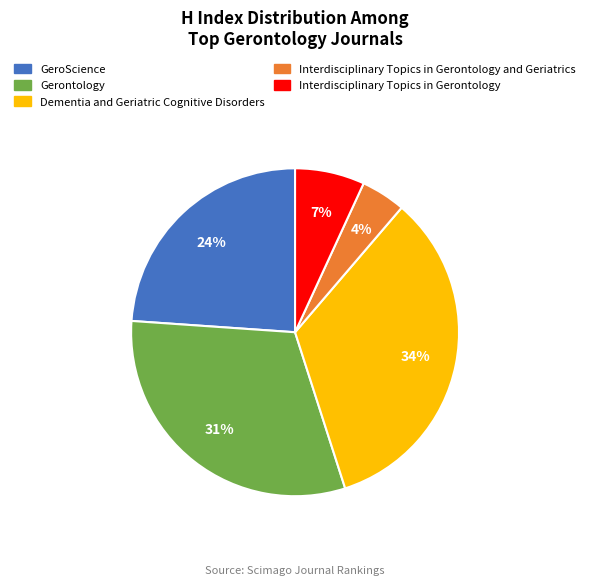

Is there a majority slice in this chart?

No